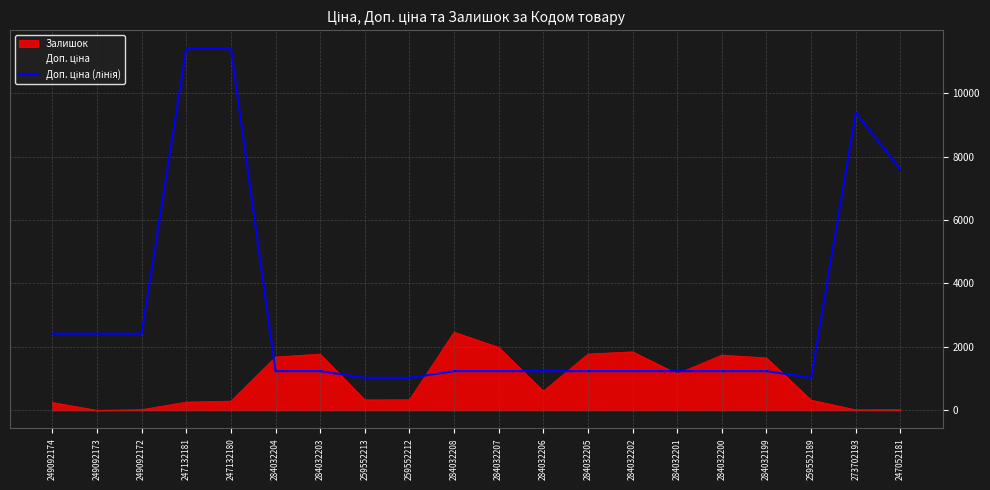

The value at 284032205 is 508.1. True or false?

False